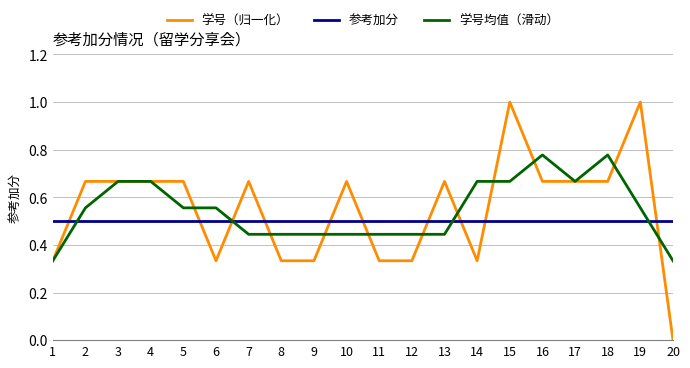

After their last crossing, which series has the higher values: 学号均值（滑动） or 学号（归一化）?

学号均值（滑动）